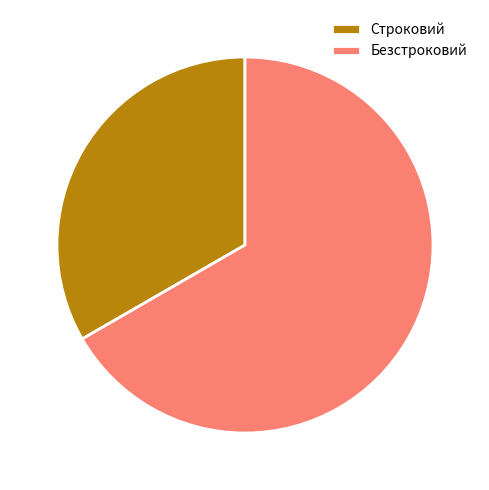

Is there a majority slice in this chart?

Yes